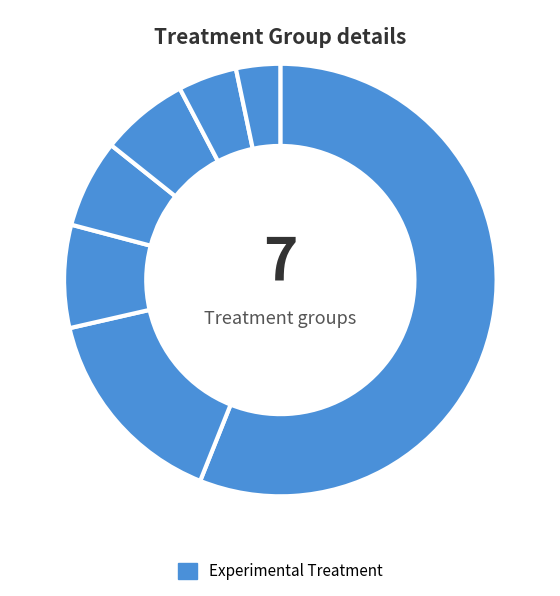

Count the number of slices in the pie.

7